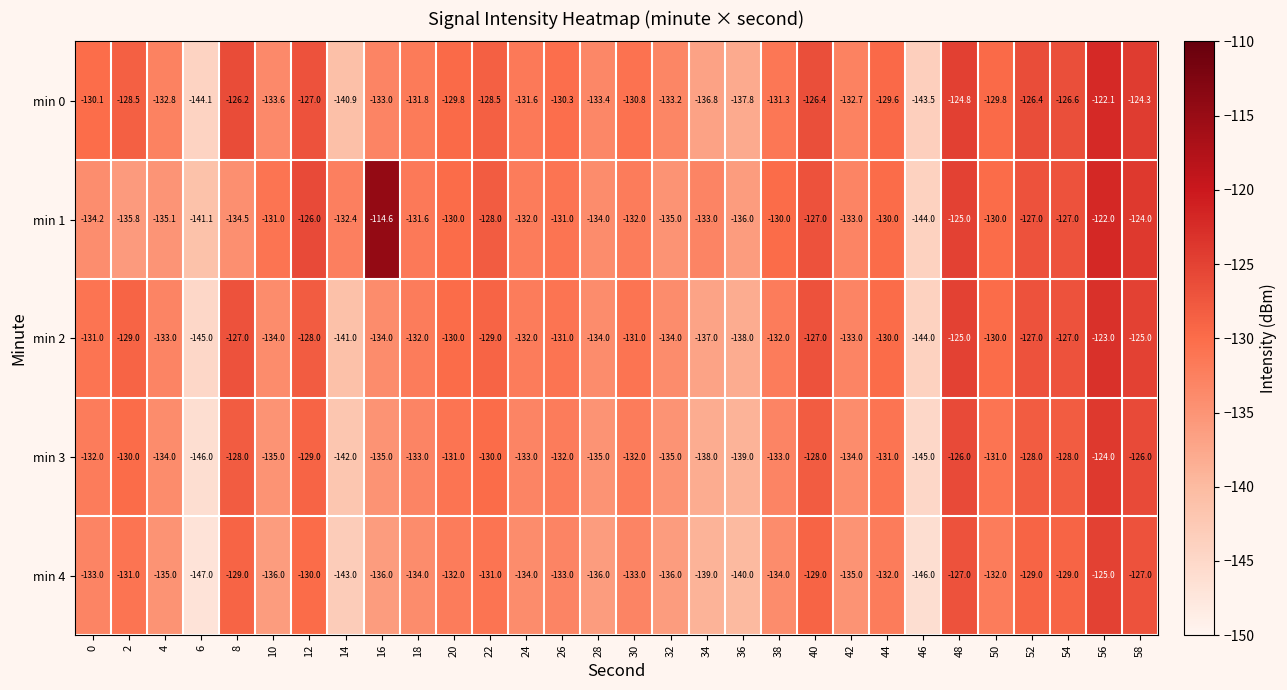

What is the minimum value for min 3?

-146.0